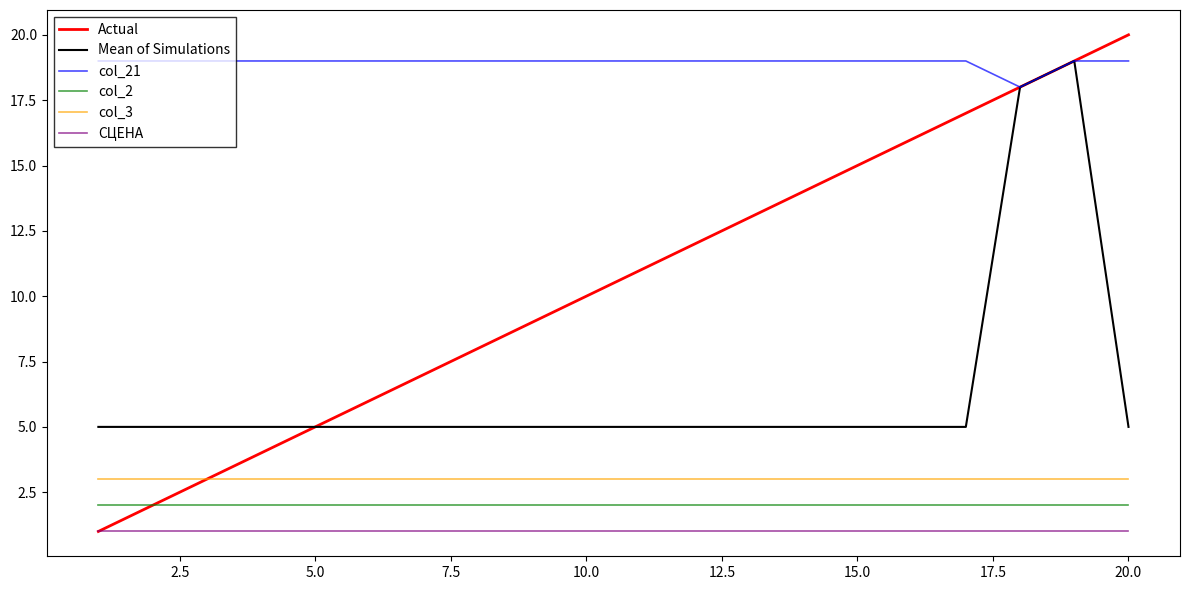

Reading left to right, extract all data points from this chart.

Actual: 1	2	3	4	5	6	7	8	9	10	11	12	13	14	15	16	17	18	19	20
Mean of Simulations: 5	5	5	5	5	5	5	5	5	5	5	5	5	5	5	5	5	18	19	5
col_21: 19	19	19	19	19	19	19	19	19	19	19	19	19	19	19	19	19	18	19	19
col_2: 2	2	2	2	2	2	2	2	2	2	2	2	2	2	2	2	2	2	2	2
col_3: 3	3	3	3	3	3	3	3	3	3	3	3	3	3	3	3	3	3	3	3
СЦЕНА: 1	1	1	1	1	1	1	1	1	1	1	1	1	1	1	1	1	1	1	1